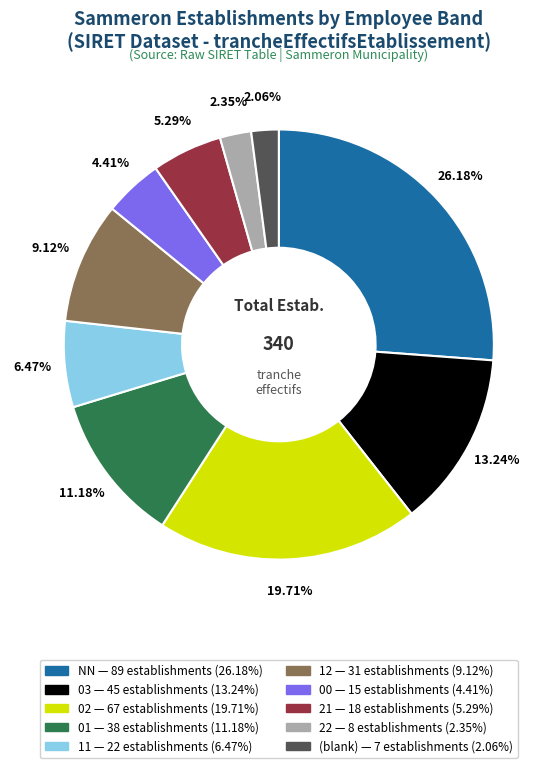

Is there a majority slice in this chart?

No